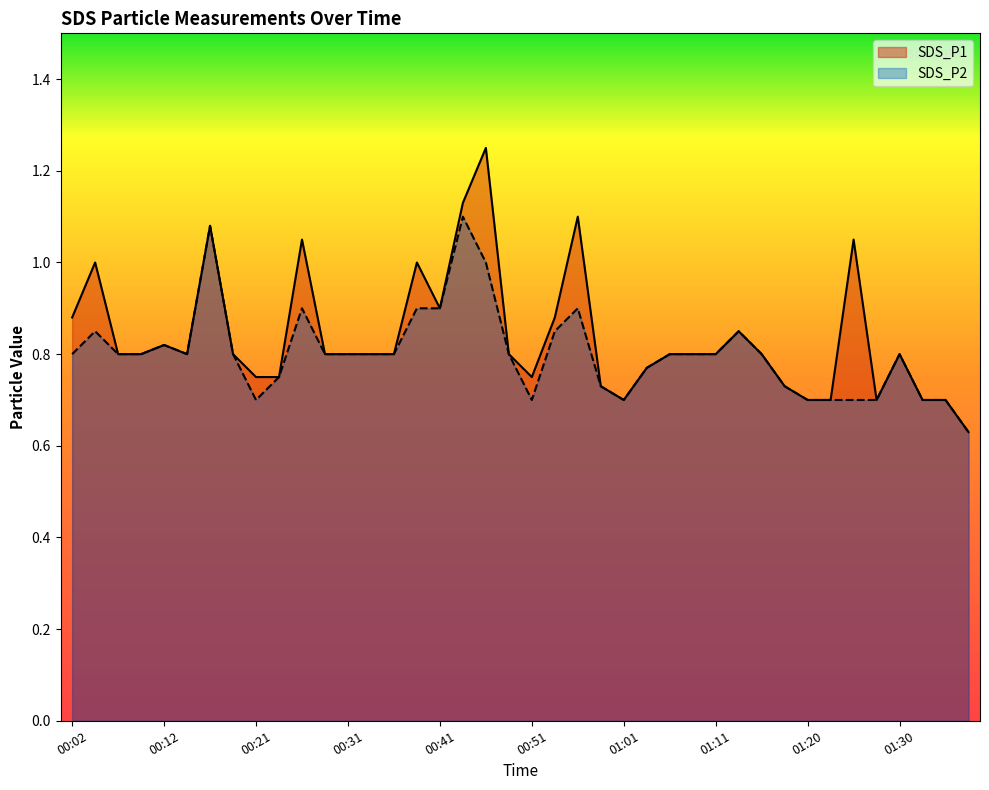

What is the difference between the maximum and second lowest values in the SDS_P2 series?

0.4